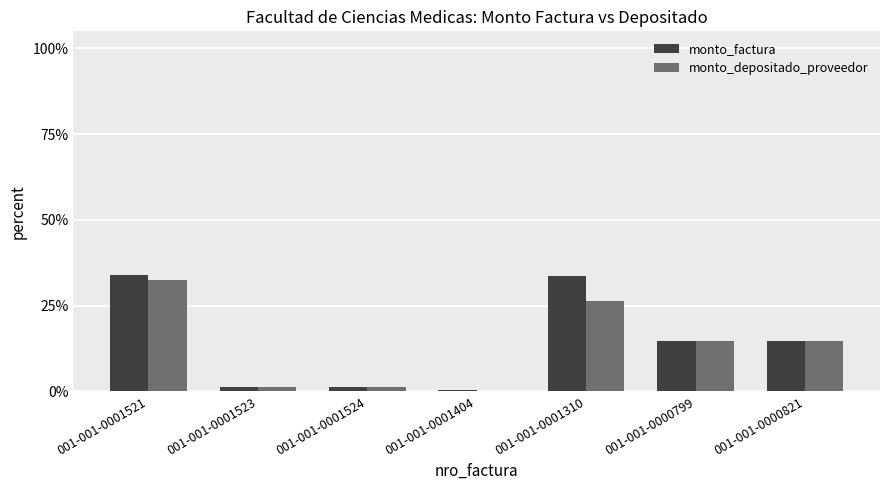

What is the sum of all monto_factura values?

1.0